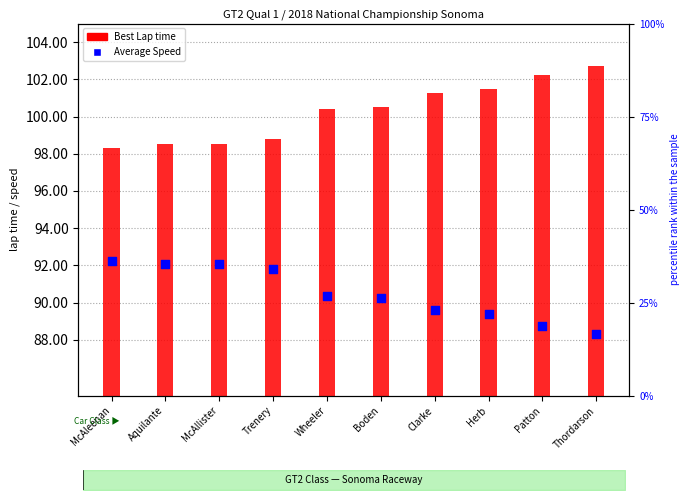

What is the change in value from Wheeler to Herb?

-1.0